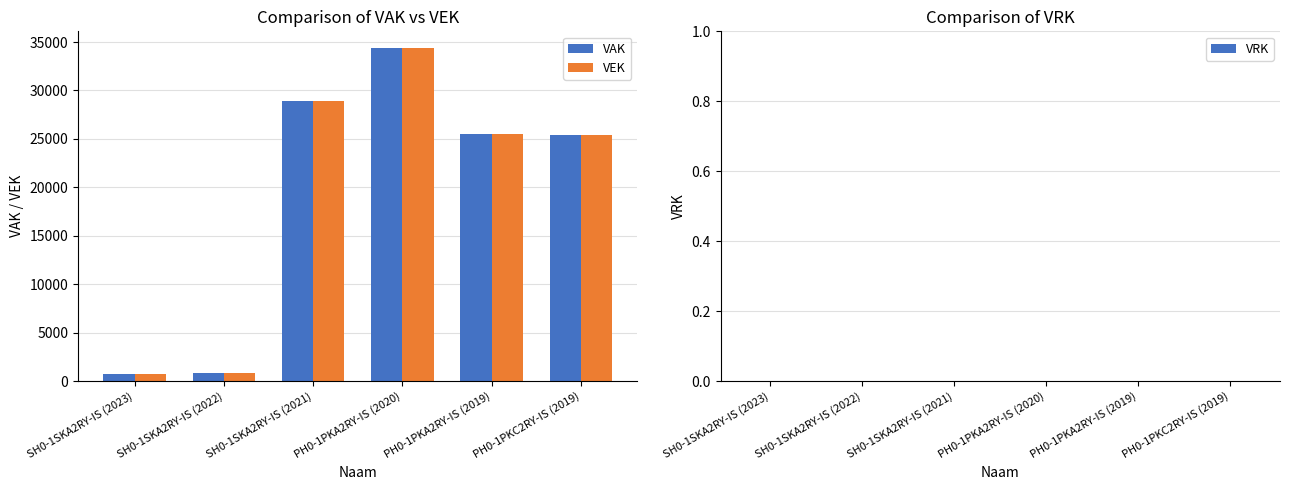

Is it true that VAK equals 25440 at PH0-1PKC2RY-IS (2019)?

True